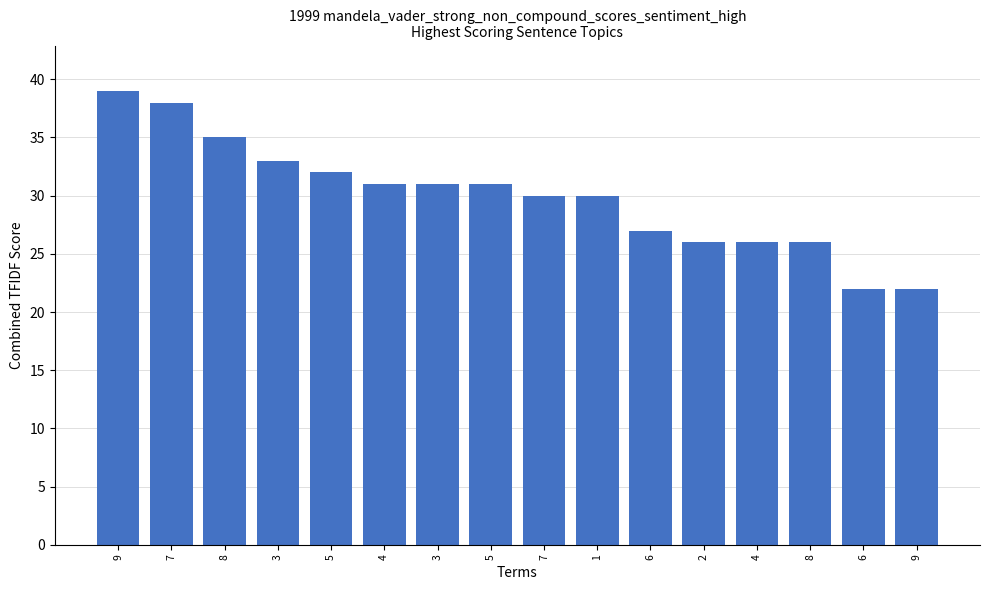

What is the value of the 1st bar from the left?

39